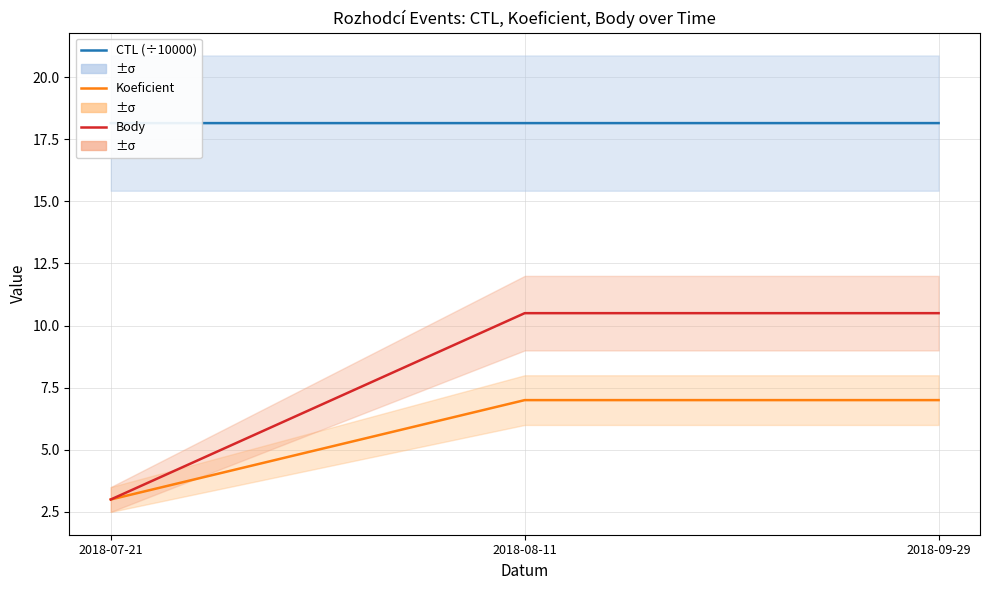

What is the difference between the Koeficient values at 2018-09-29 and 2018-07-21?

4.0